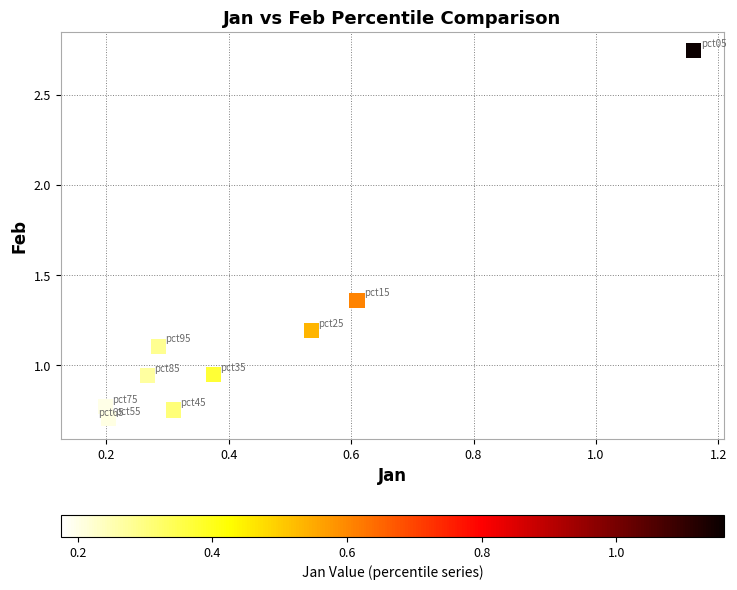

What is the average X value?

0.4